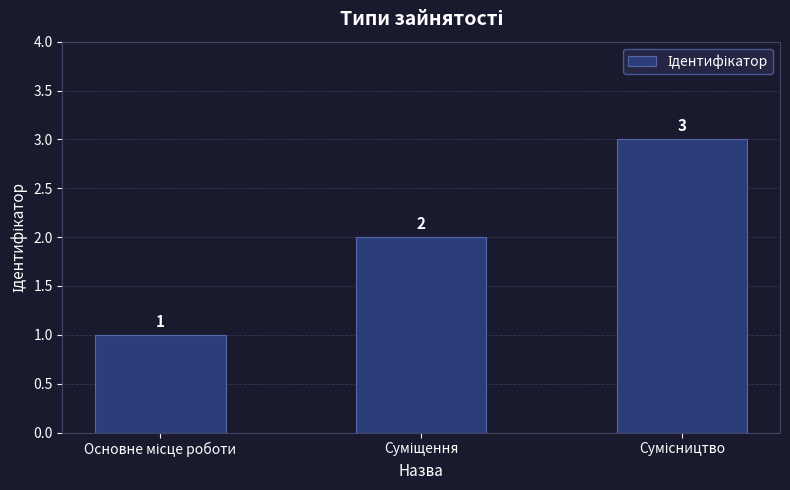

What is the difference between the maximum and minimum values?

2